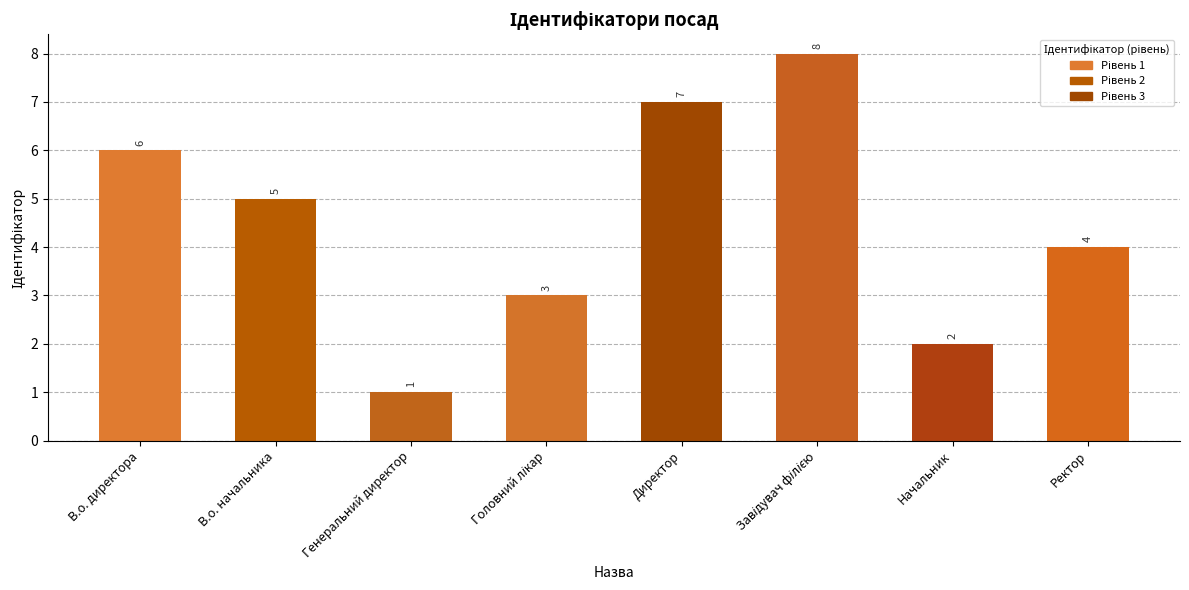

Count the values in the range 3 to 7.

5